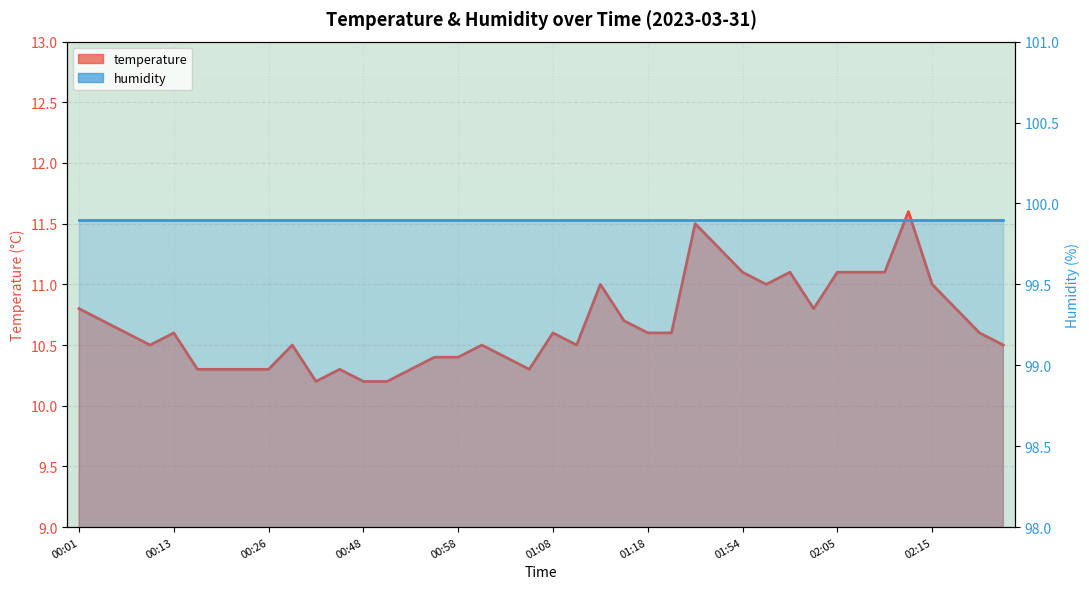

Is it true that the value at 00:21 is 10.3?

True